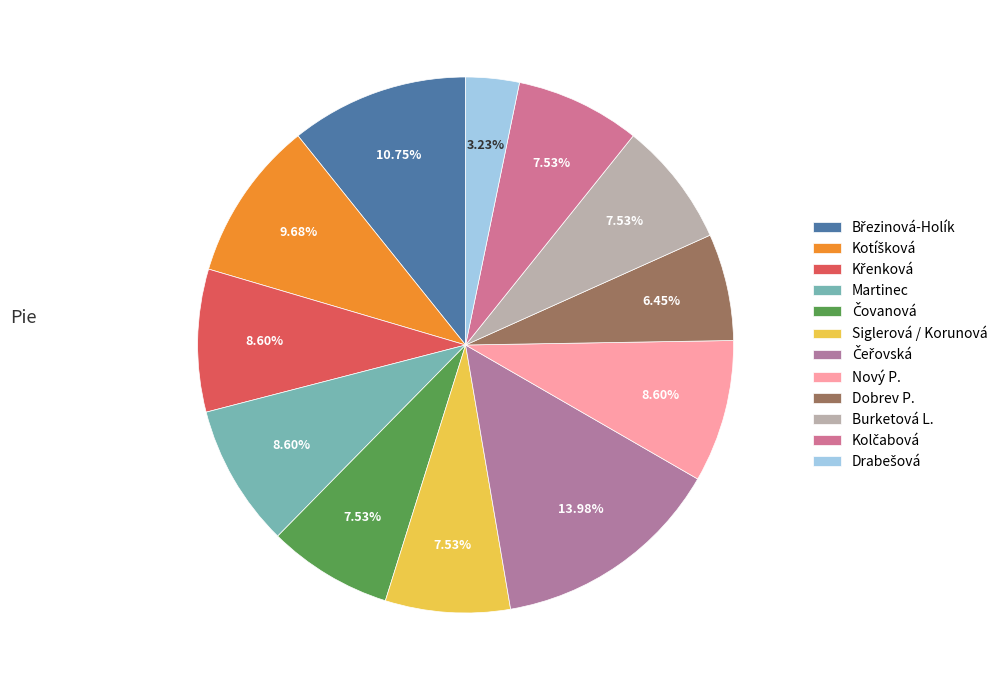

To the nearest percent, what is the difference between the largest and smallest slice percentages?

11%